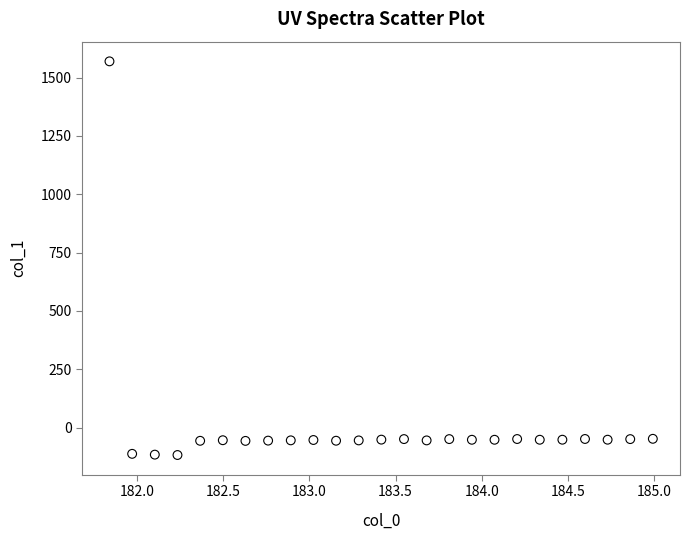

What is the range of Y values (max minus min)?

1687.2